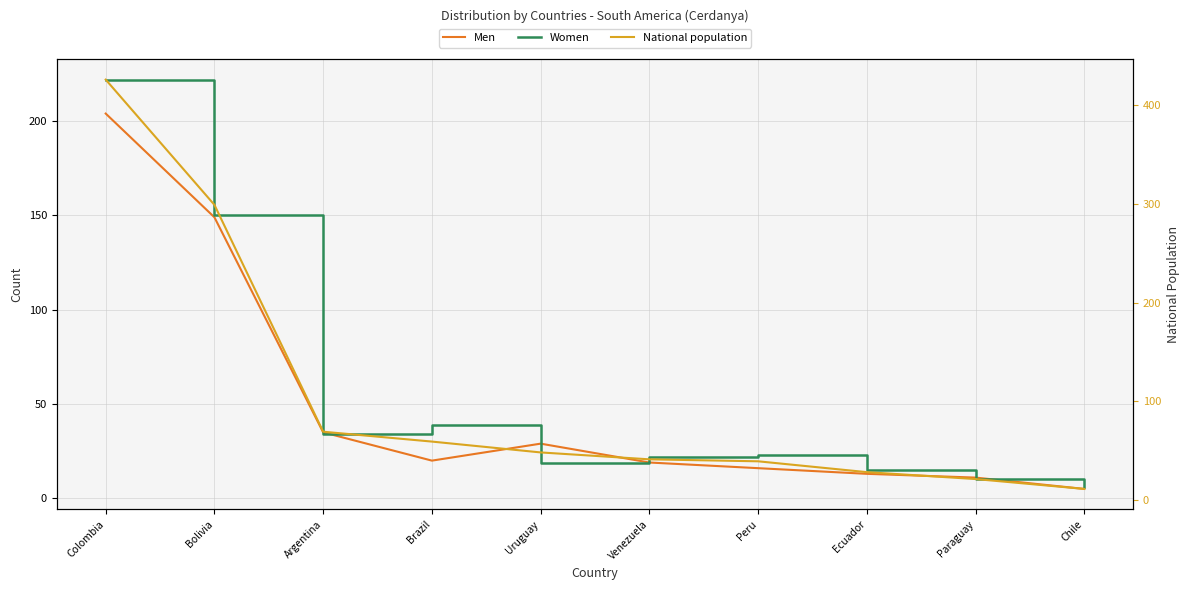

What is the difference between the highest and lowest values at Paraguay?

11